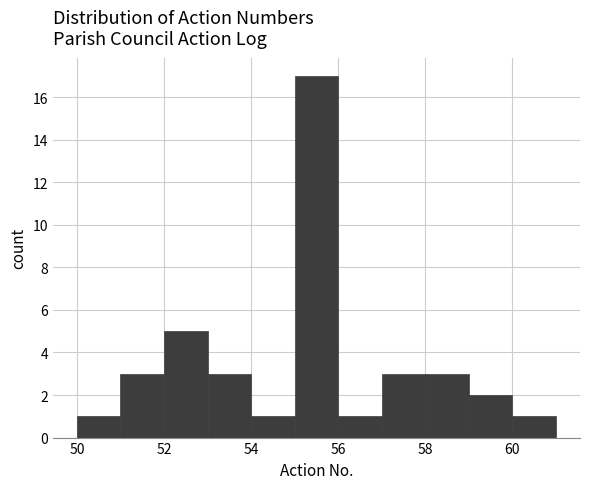

Reading left to right, list every bar in this chart as the range it spans on the x-axis followed by its height. The values are not printed on the chart, so give them approximately, as read against the axis.

50 to 51: 1
51 to 52: 3
52 to 53: 5
53 to 54: 3
54 to 55: 1
55 to 56: 17
56 to 57: 1
57 to 58: 3
58 to 59: 3
59 to 60: 2
60 to 61: 1